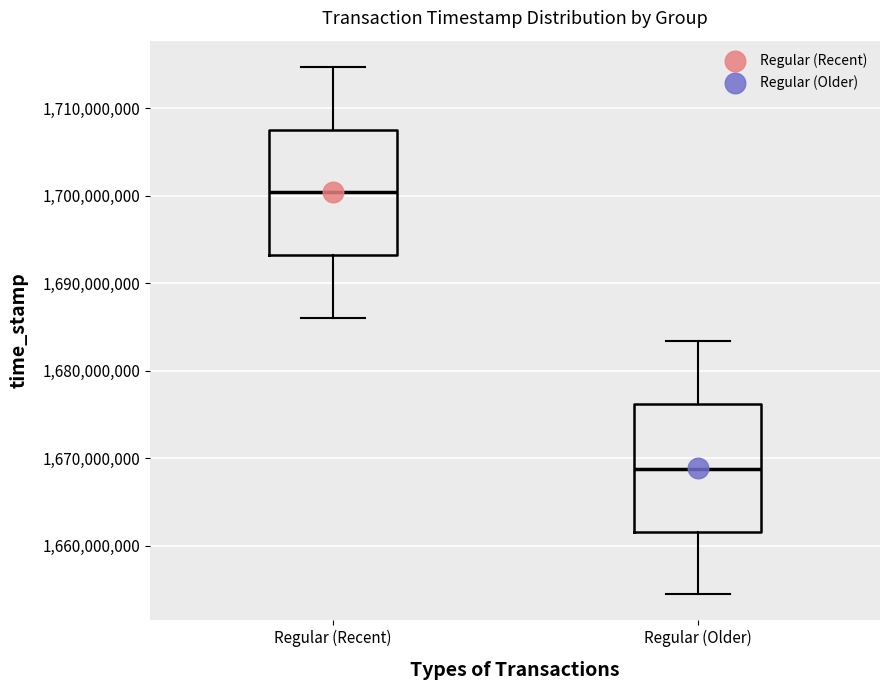

Where is the lower edge of the box for Regular (Older) on the y-axis? The values are not printed on the chart, so give them approximately, as read against the axis.

1662000000